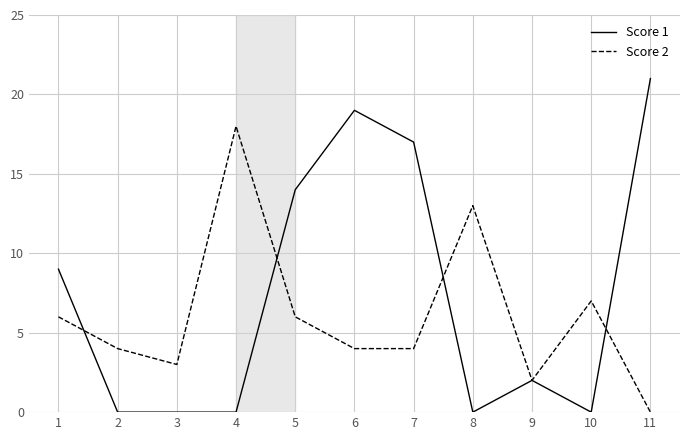

Reading left to right, transcribe all the data shown in this chart.

Score 1: 9	0	0	0	14	19	17	0	2	0	21
Score 2: 6	4	3	18	6	4	4	13	2	7	0